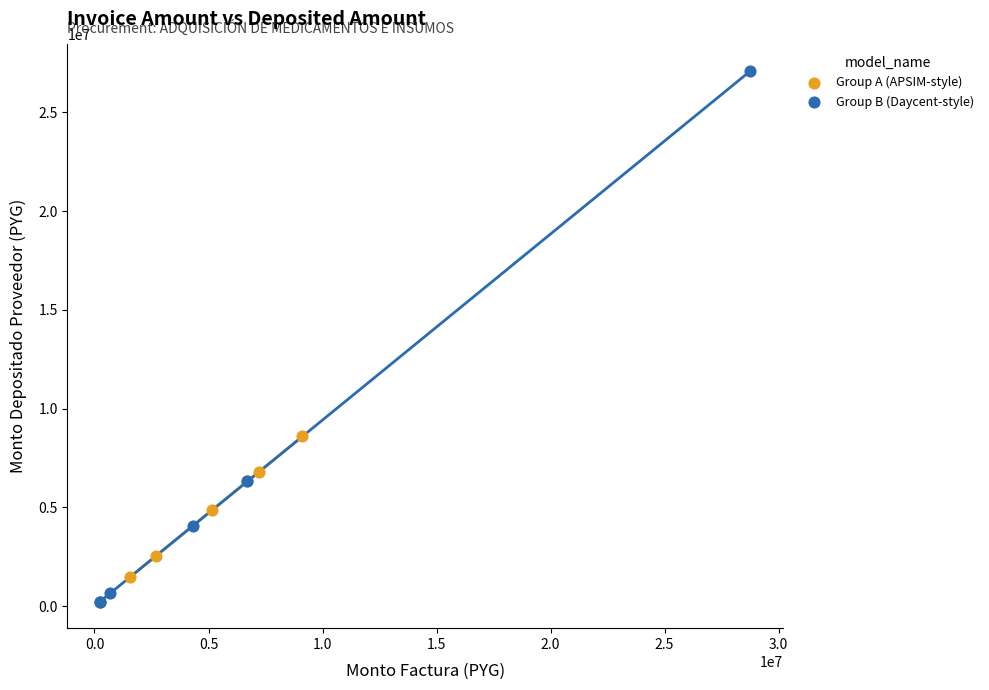

Which series contains the highest Y value?

Group B (Daycent-style)